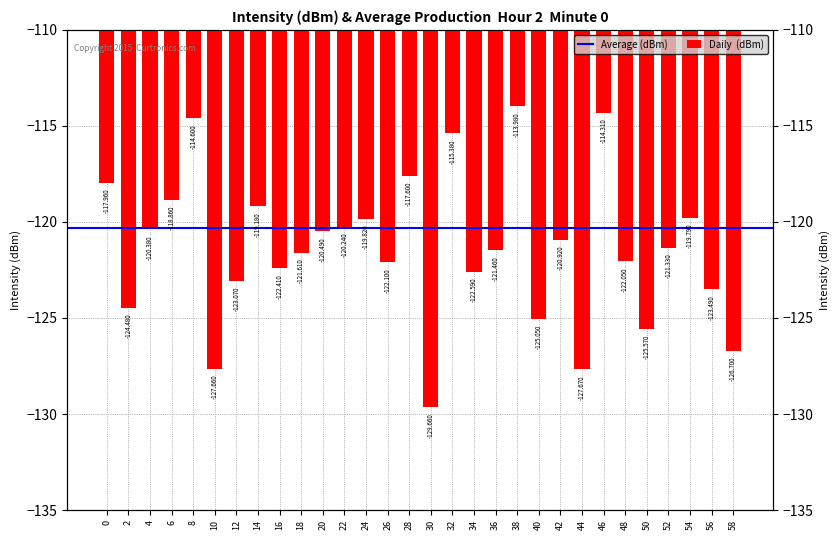

The chart shows a value of -72.1 at 24. True or false?

False